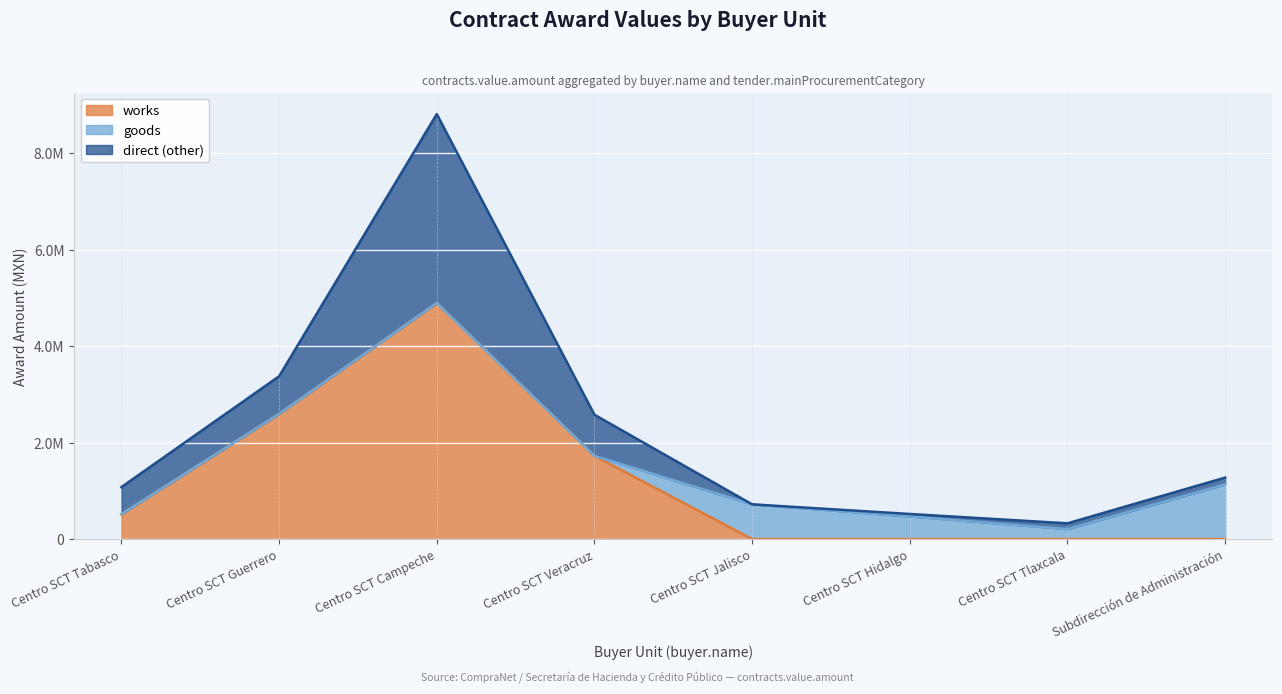

How many interior local peaks does the works series have?

1